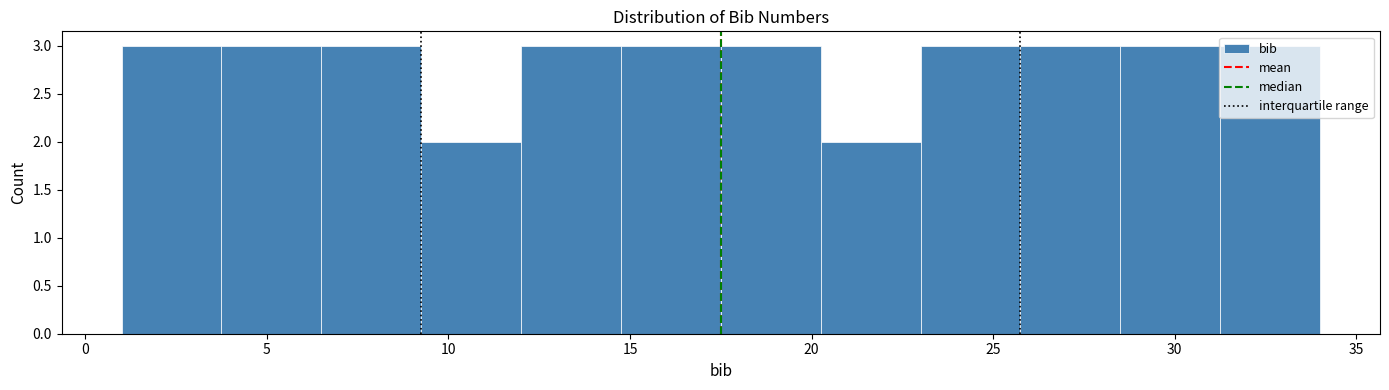

Reading left to right, transcribe this chart: for each bar, give the range it covers on the x-axis and its height. Neither the bar edges nor the heights are printed on the chart, so give them approximately, as read against the axes.

1.00 to 3.75: 3
3.75 to 6.50: 3
6.50 to 9.25: 3
9.25 to 12.00: 2
12.00 to 14.75: 3
14.75 to 17.50: 3
17.50 to 20.25: 3
20.25 to 23.00: 2
23.00 to 25.75: 3
25.75 to 28.50: 3
28.50 to 31.25: 3
31.25 to 34.00: 3